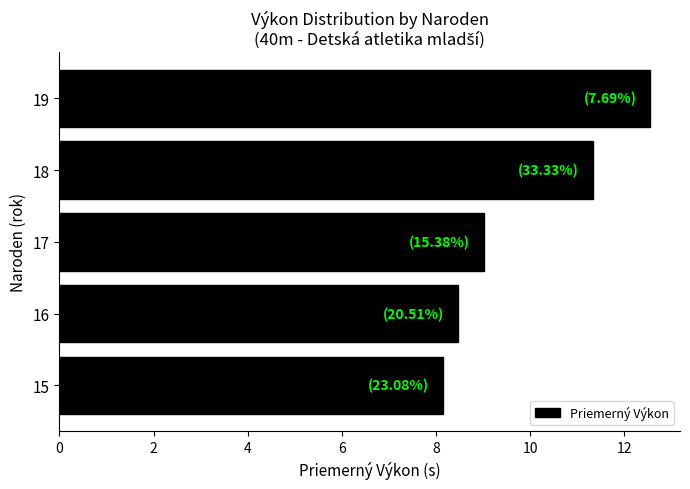

What is the difference between the second highest and second lowest values?

2.9